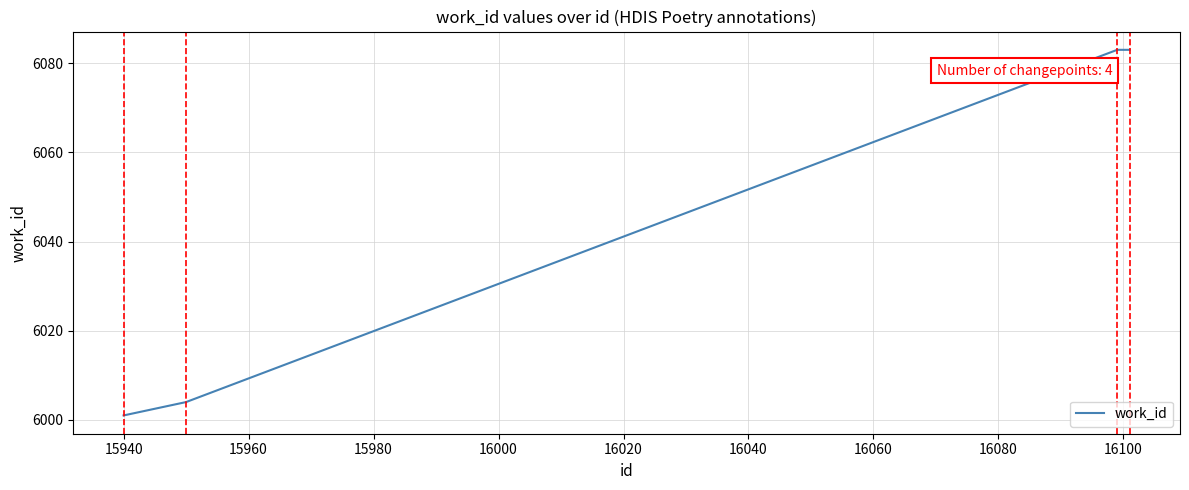

What is the greatest value displayed?

6083